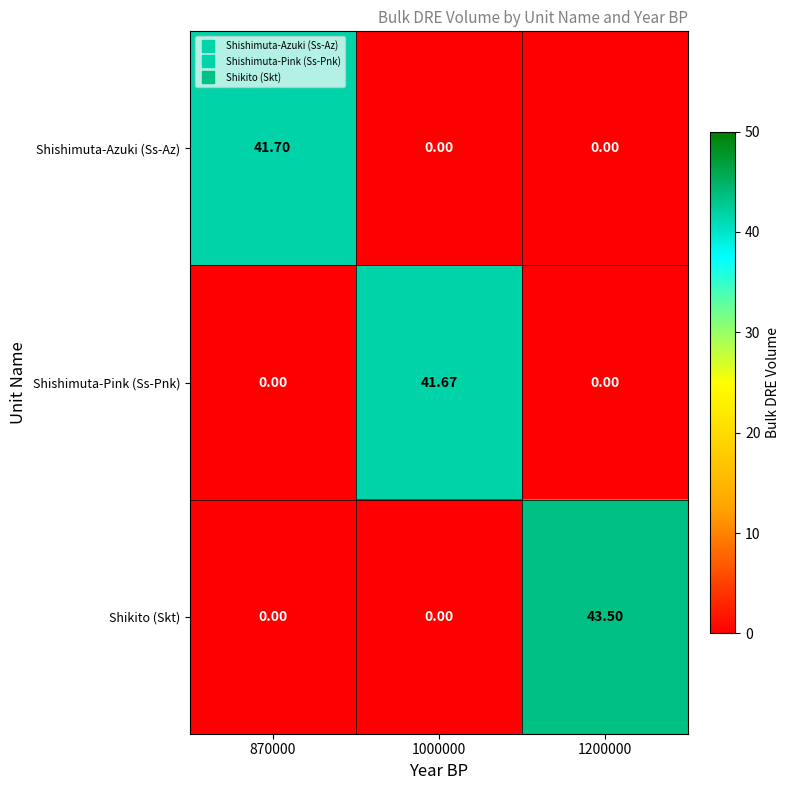

Rank the series by their maximum value, from highest to lowest.

Shikito (Skt), Shishimuta-Azuki (Ss-Az), Shishimuta-Pink (Ss-Pnk)